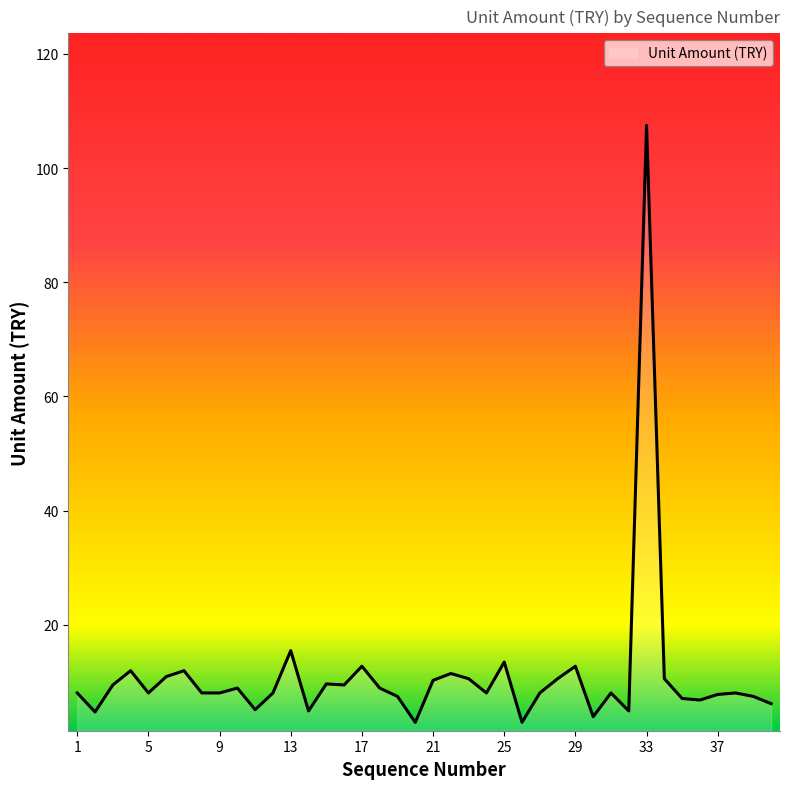

What is the minimum value shown in the chart?

2.9